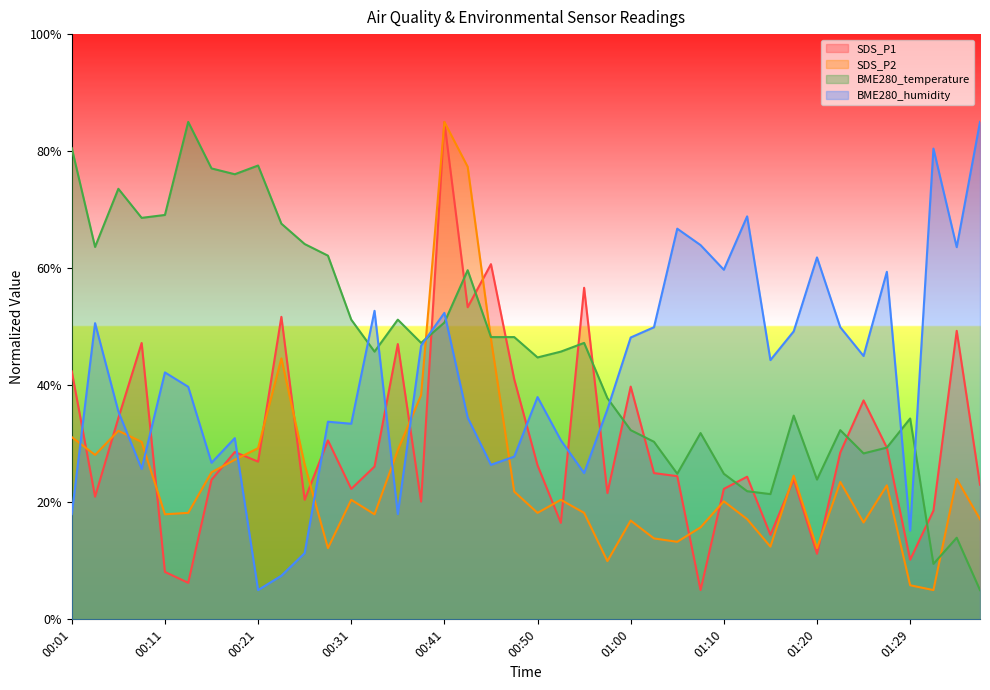

In SDS_P1, how many points are higher than both neighbors (excluding endpoints)?

13